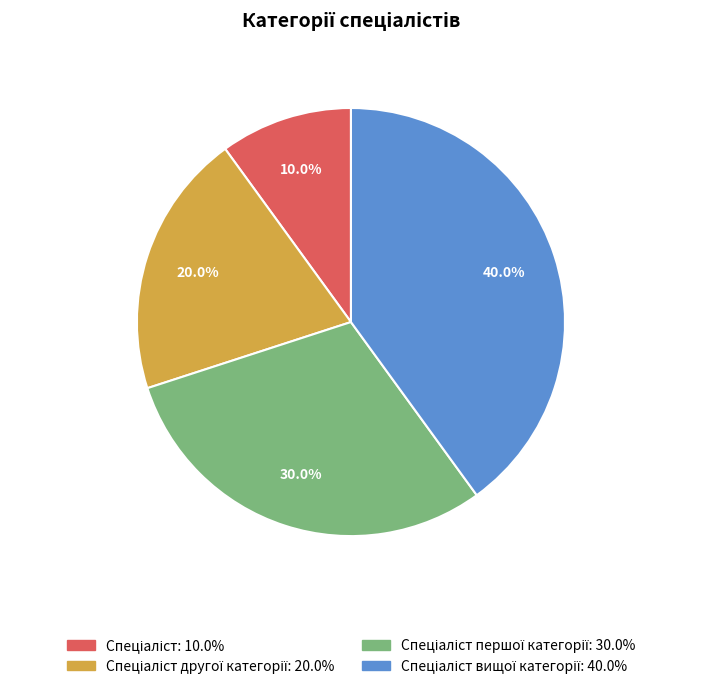

Is there a majority slice in this chart?

No